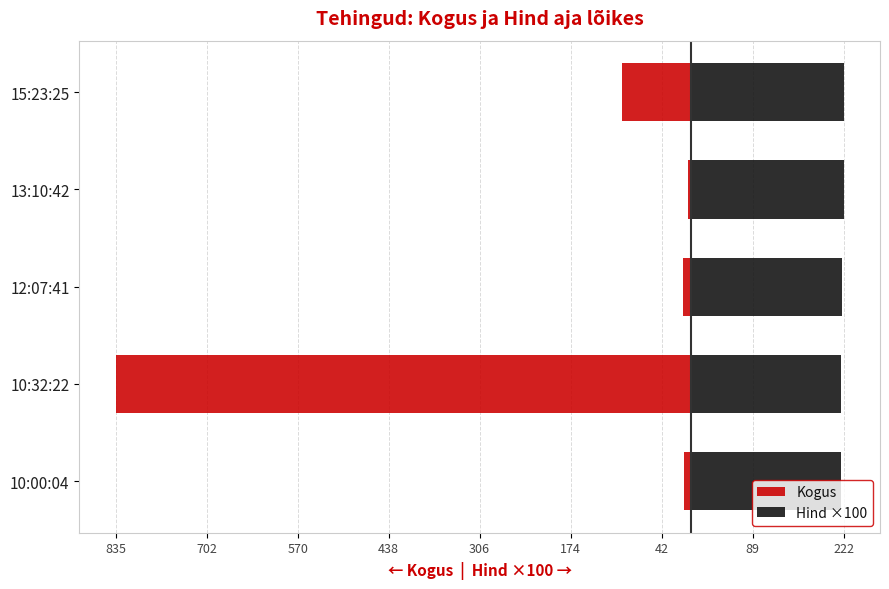

Between 13:10:42 and 10:00:04, which is larger?

13:10:42